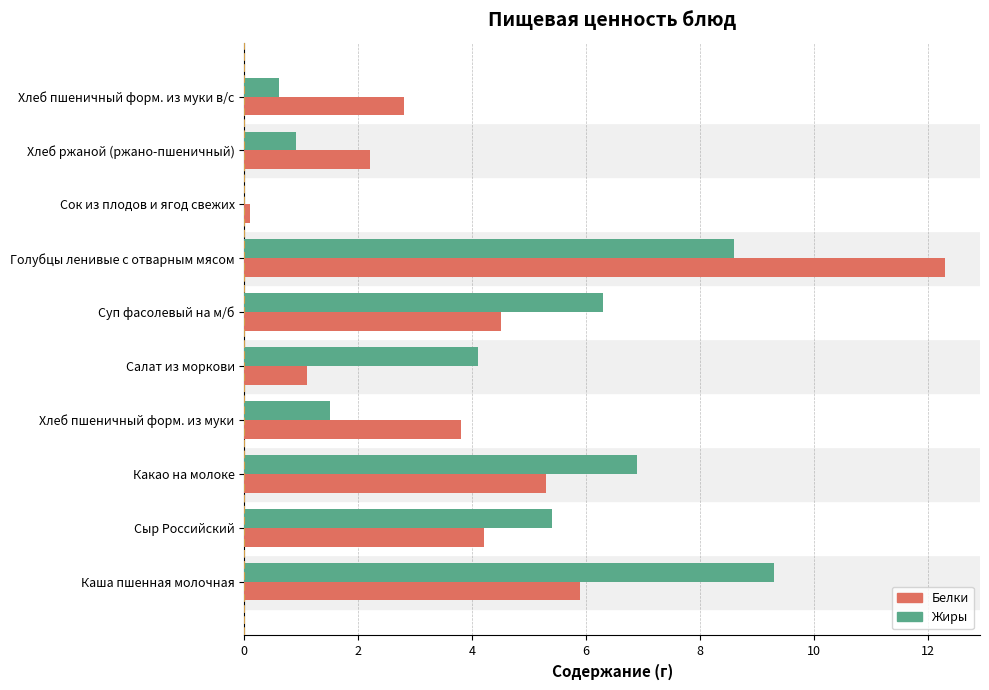

What is the total value across all series at Хлеб ржаной (ржано-пшеничный)?

3.1